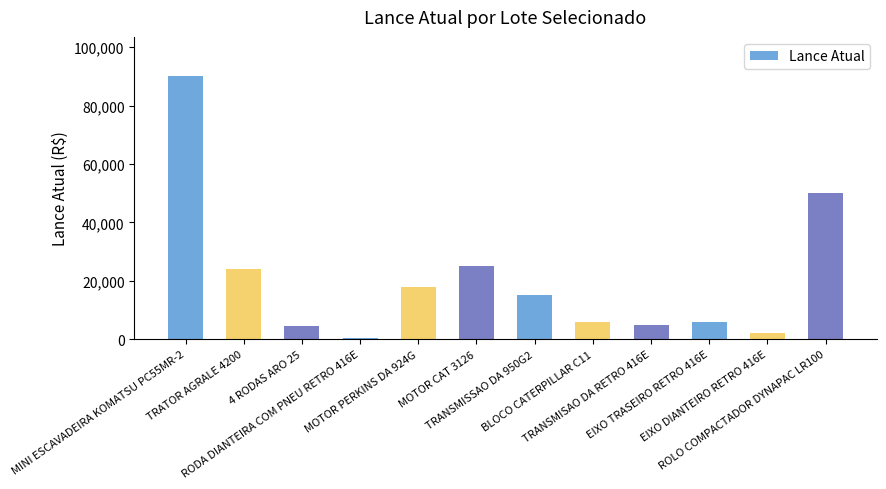

What is the difference between the maximum and second lowest values?

88000